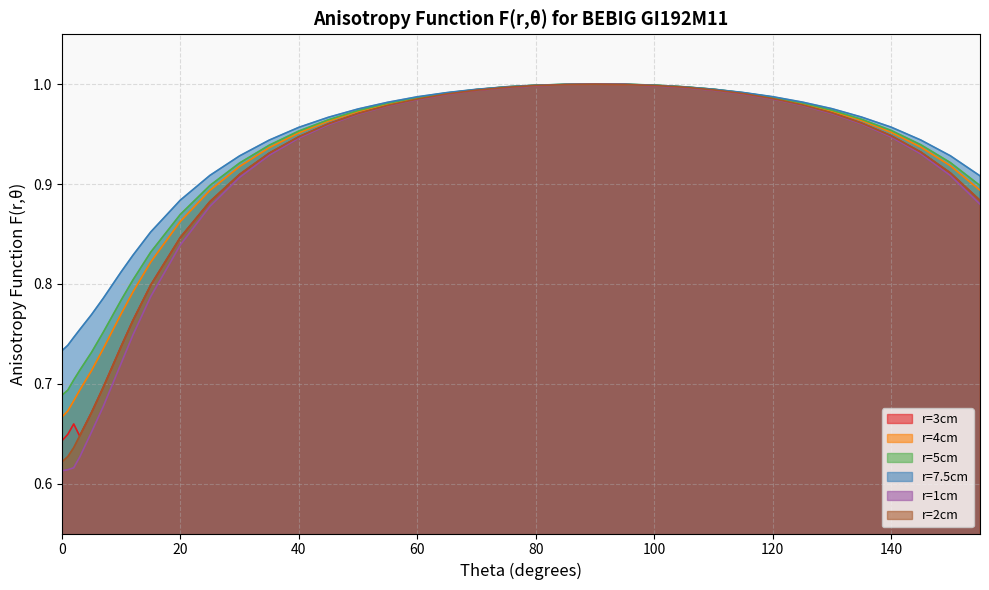

What is the sum of the r=7.5cm values at 115 and 25?

1.9